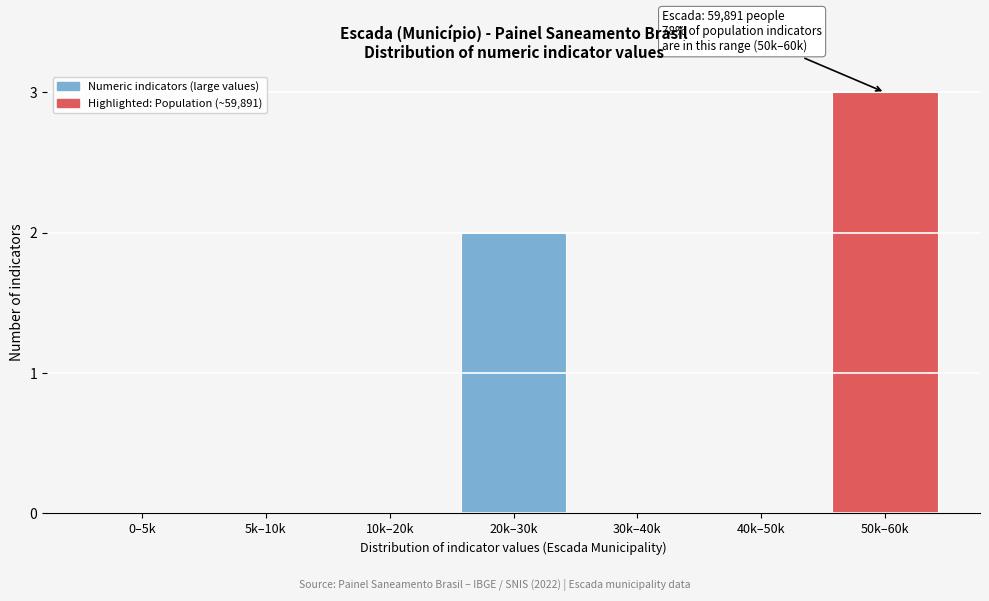

Reading right to left, what are all the values shown in this chart?

50k–60k=3	40k–50k=0	30k–40k=0	20k–30k=2	10k–20k=0	5k–10k=0	0–5k=0